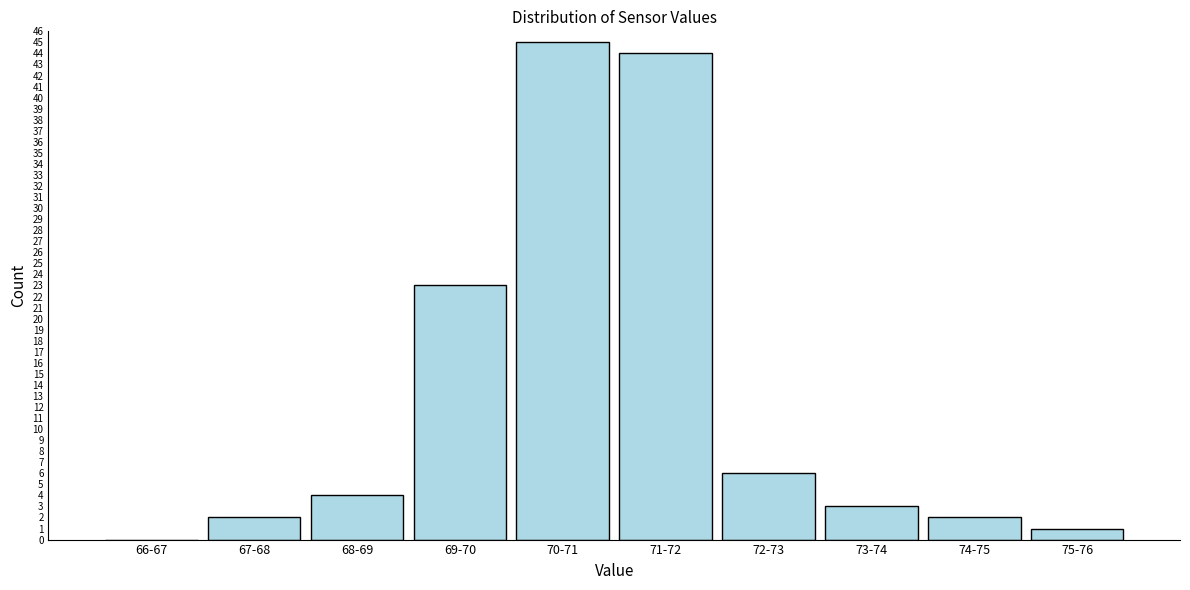

Reading left to right, transcribe all the data shown in this chart.

66-67=0	67-68=2	68-69=4	69-70=23	70-71=45	71-72=44	72-73=6	73-74=3	74-75=2	75-76=1